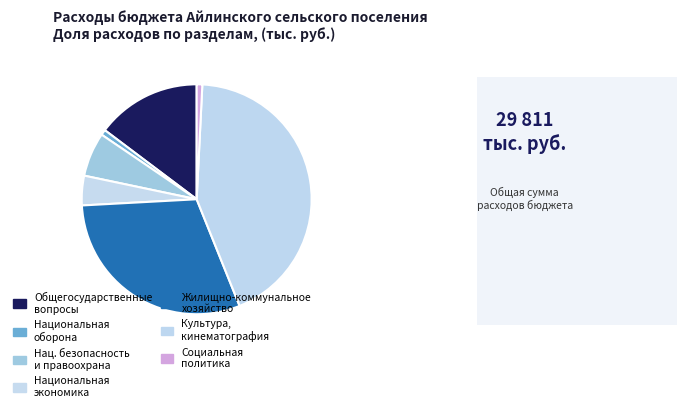

Which category has the biggest portion of the pie?

КУЛЬТУРА, КИНЕМАТОГРАФИЯ